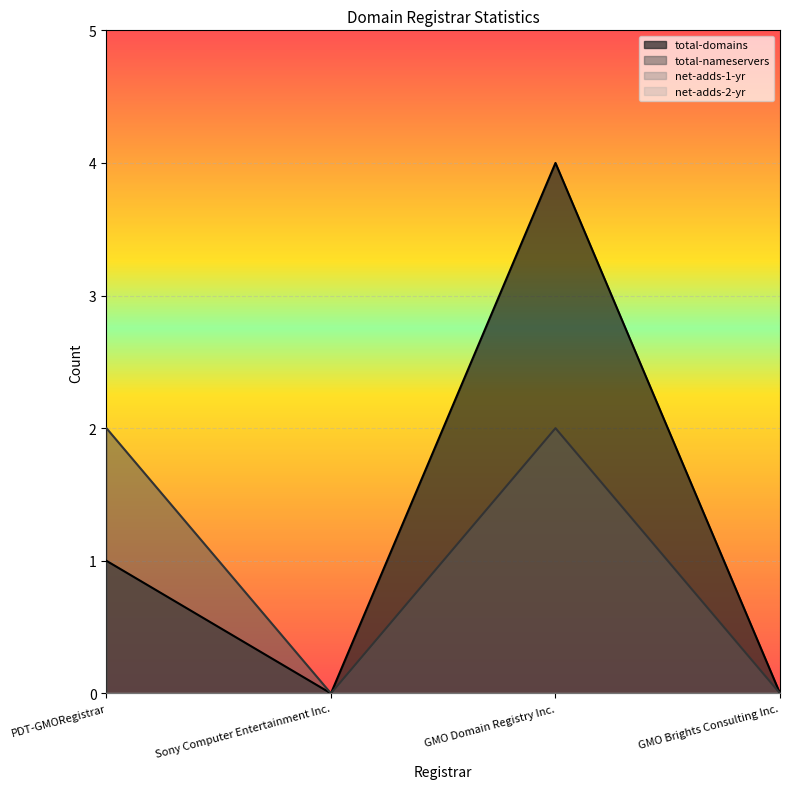

True or false: total-domains and total-nameservers intersect in this chart.

False